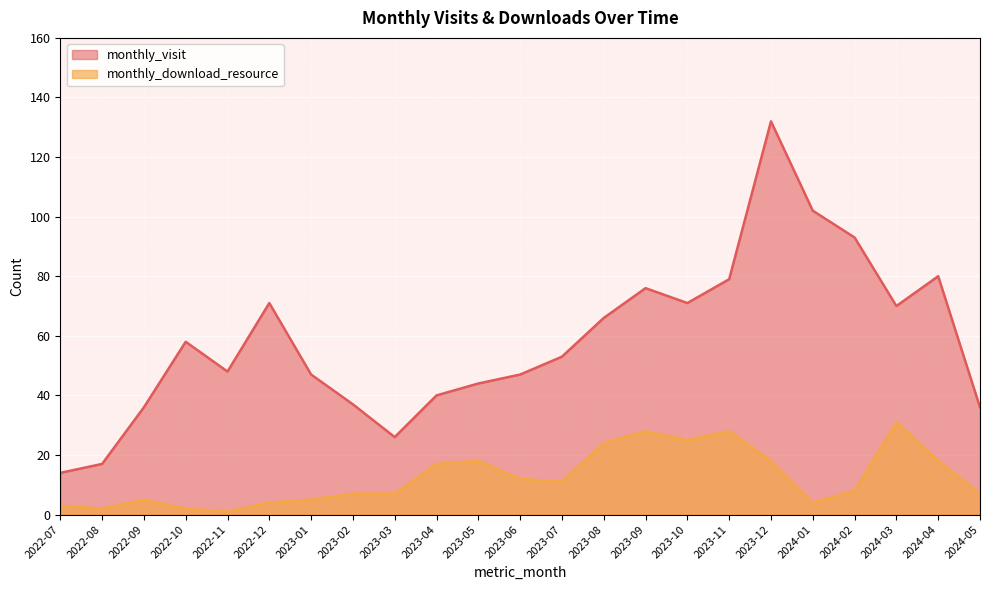

Reading right to left, what are all the values shown in this chart?

monthly_visit: 2024-05=36	2024-04=80	2024-03=70	2024-02=93	2024-01=102	2023-12=132	2023-11=79	2023-10=71	2023-09=76	2023-08=66	2023-07=53	2023-06=47	2023-05=44	2023-04=40	2023-03=26	2023-02=37	2023-01=47	2022-12=71	2022-11=48	2022-10=58	2022-09=36	2022-08=17	2022-07=14
monthly_download_resource: 2024-05=7	2024-04=18	2024-03=31	2024-02=8	2024-01=4	2023-12=18	2023-11=28	2023-10=25	2023-09=28	2023-08=24	2023-07=11	2023-06=12	2023-05=18	2023-04=17	2023-03=7	2023-02=7	2023-01=5	2022-12=4	2022-11=1	2022-10=2	2022-09=5	2022-08=2	2022-07=3